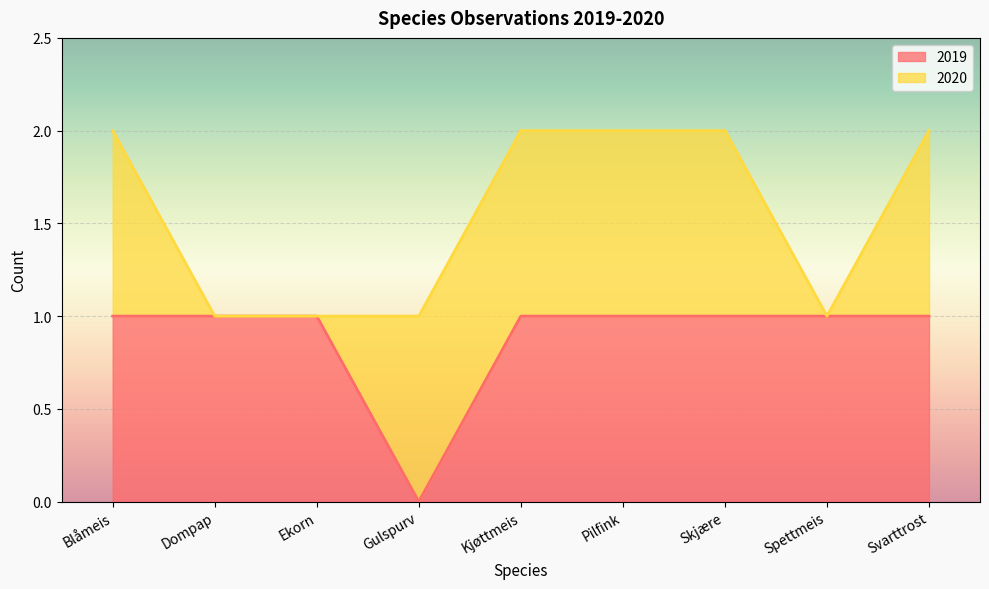

What is the average value?

1